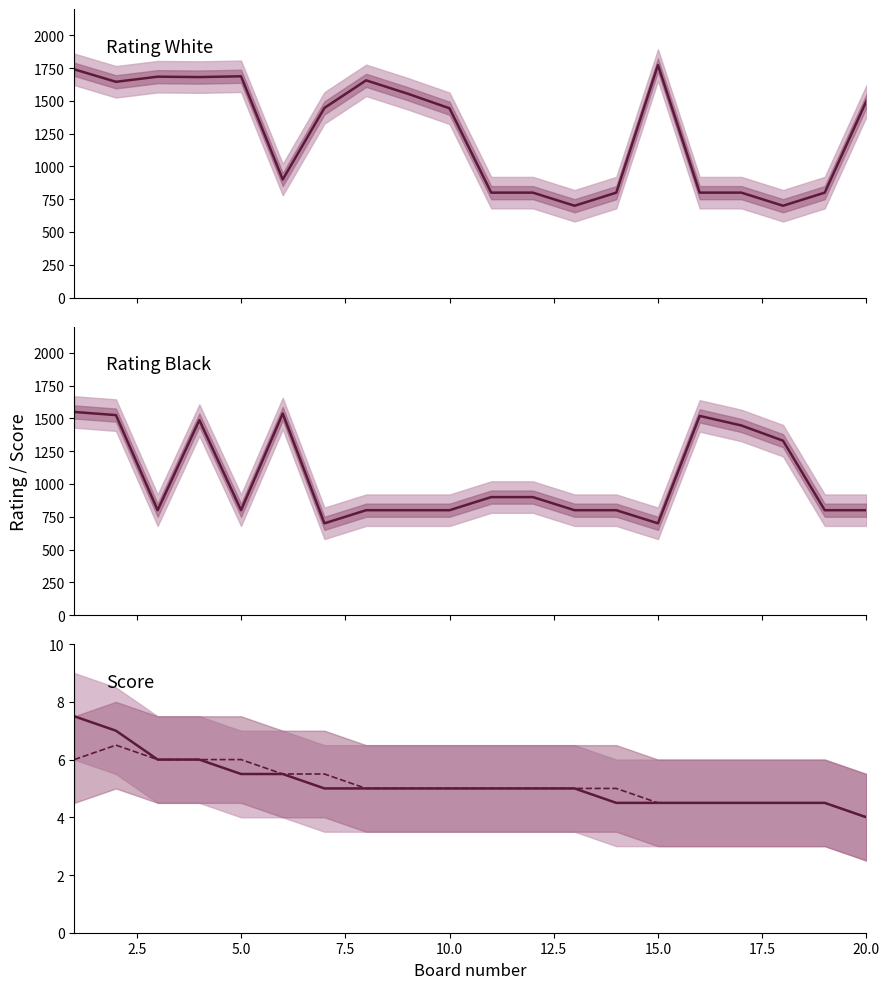

How many categories are shown in the chart?

20